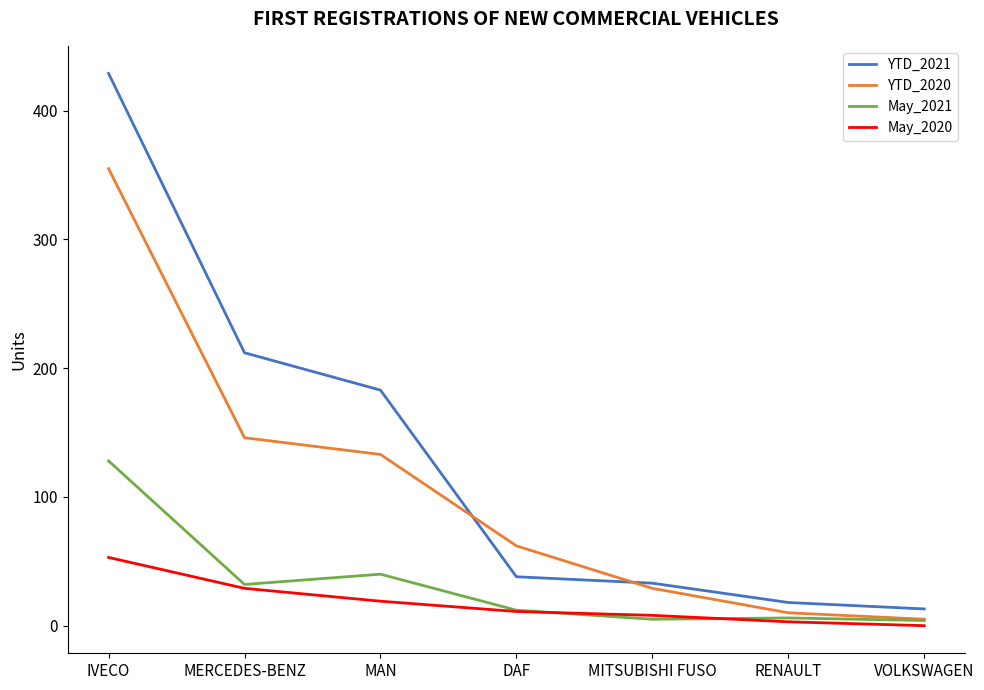

What is the difference between the maximum and second lowest values in the May_2021 series?

123